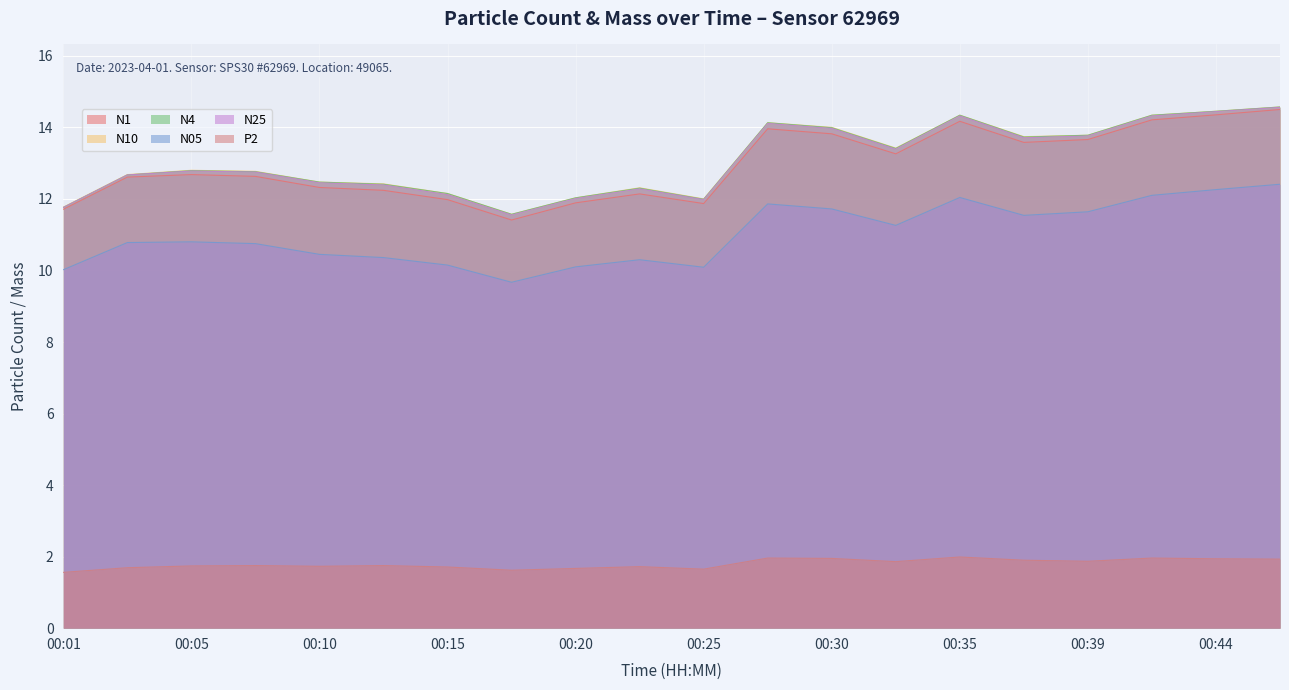

True or false: N4 has more than 2 interior local peaks.

True